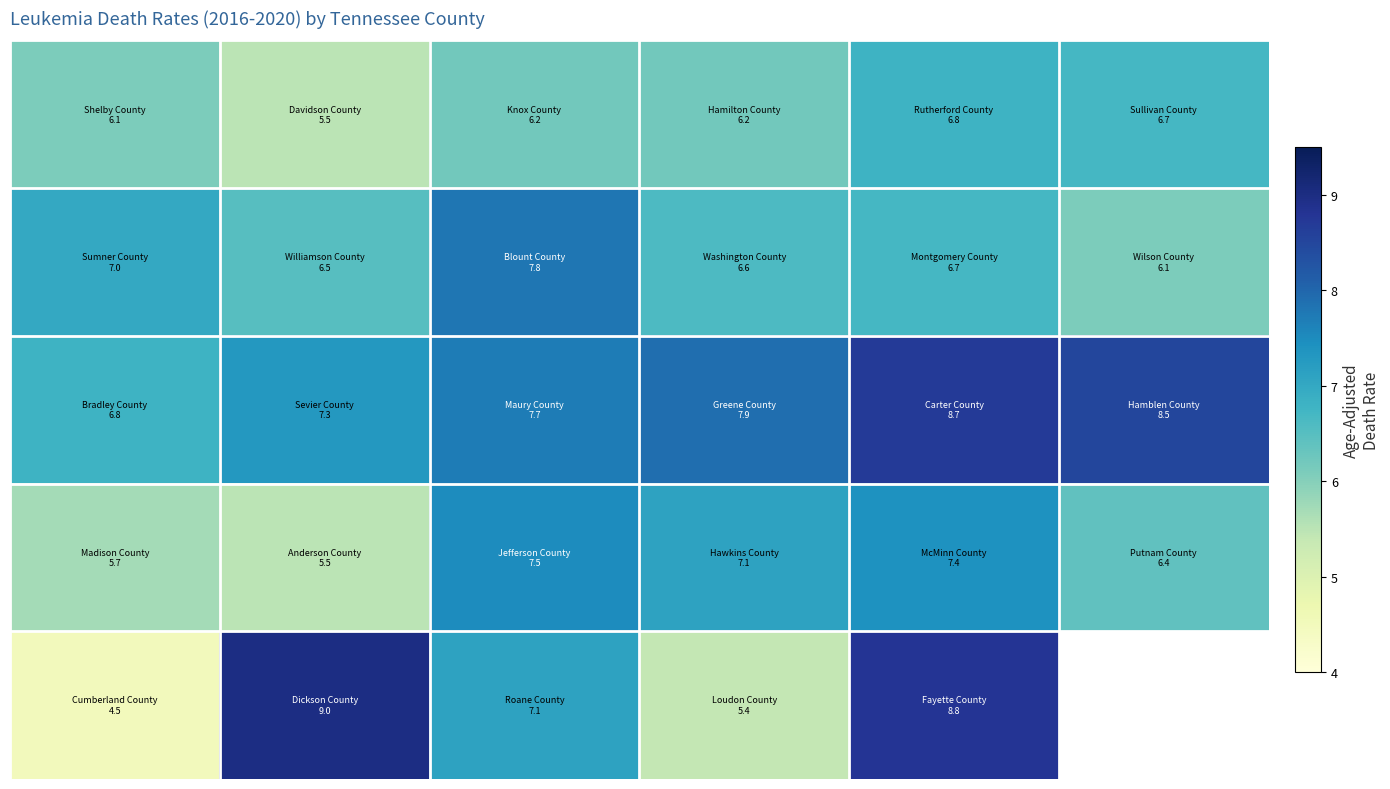

What is the total value across all series at 1?

33.8